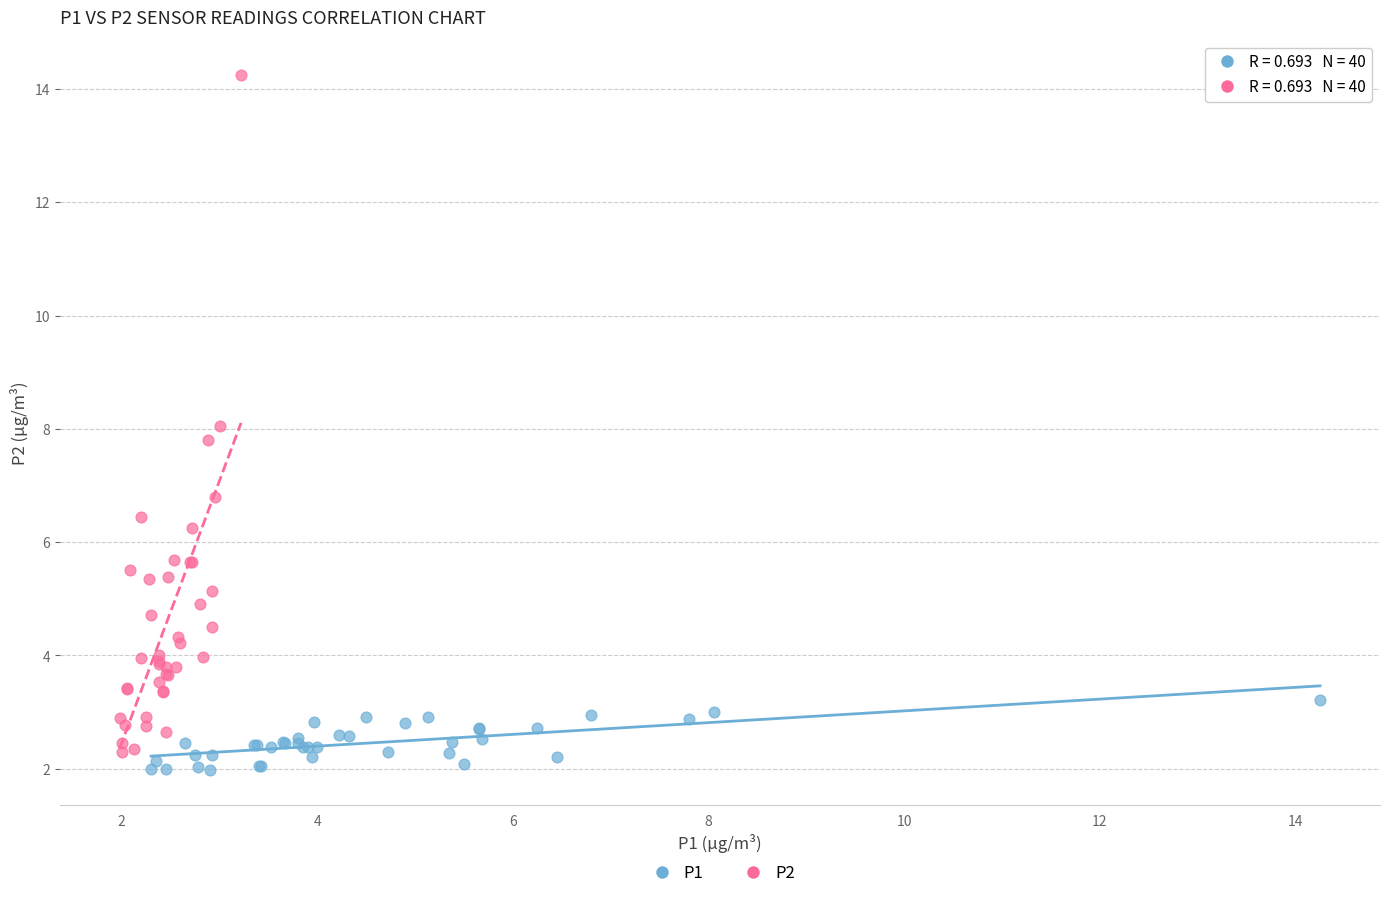

Which series contains the highest Y value?

P2